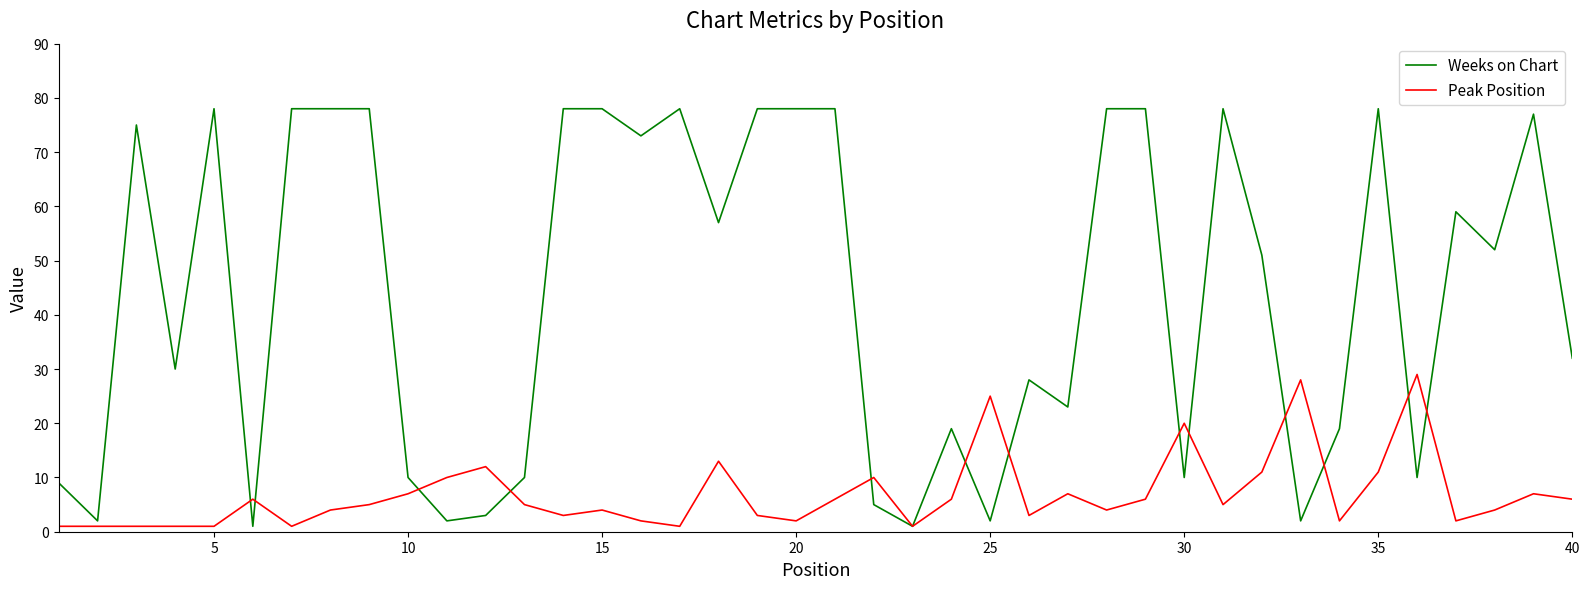

What is the greatest value displayed?

78